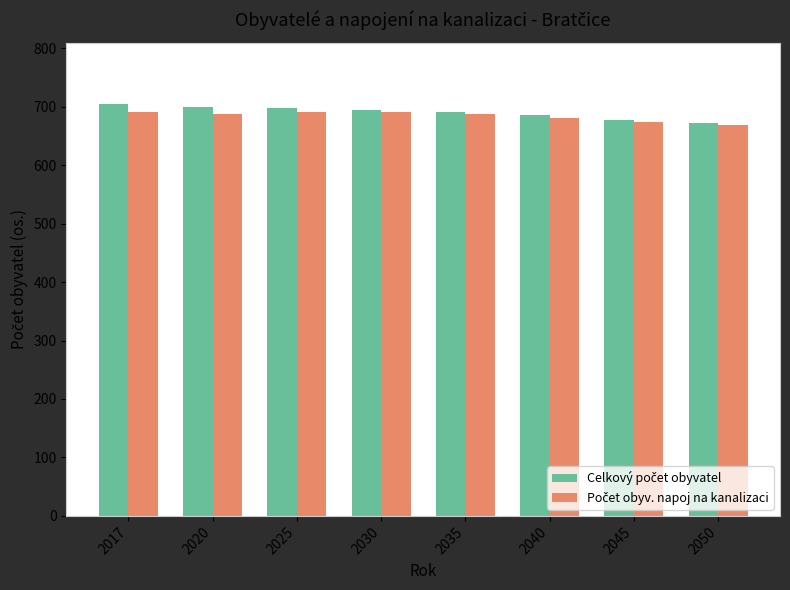

What is the maximum value shown in the chart?

704